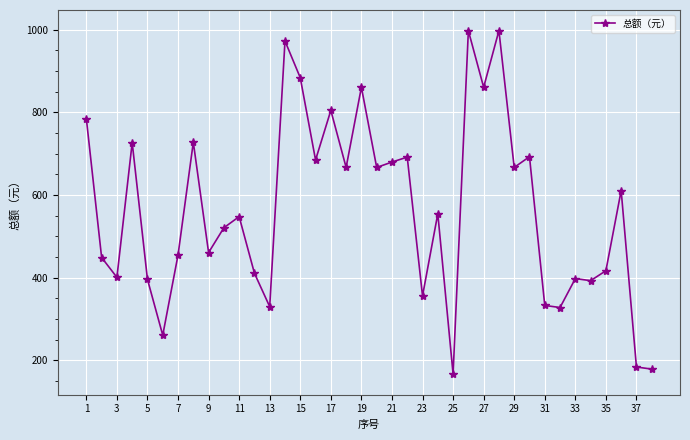

What is the sum of all values?

21525